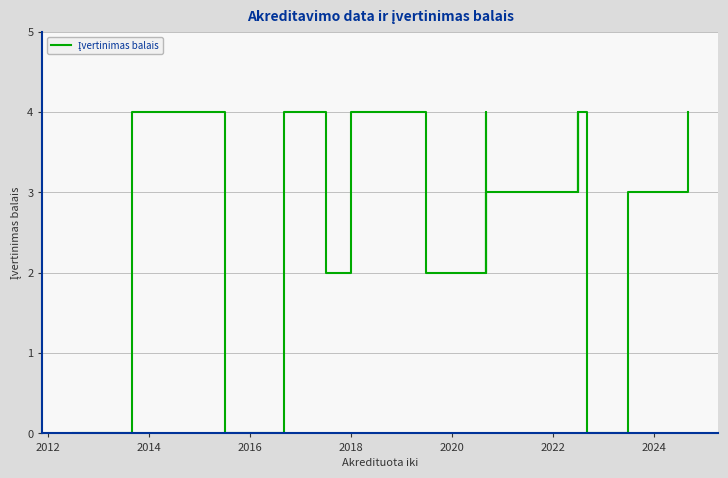

The value at 24 is 2. True or false?

False